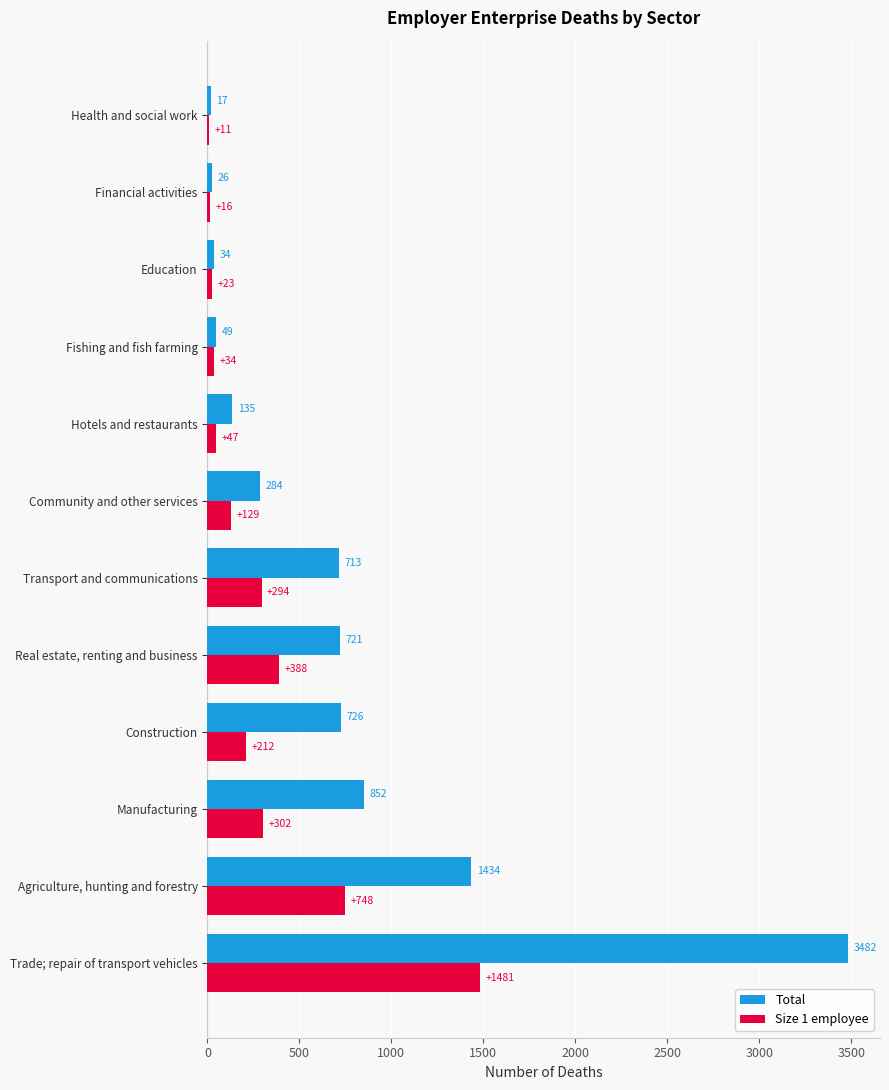

What is the sum of all Total values?

8473